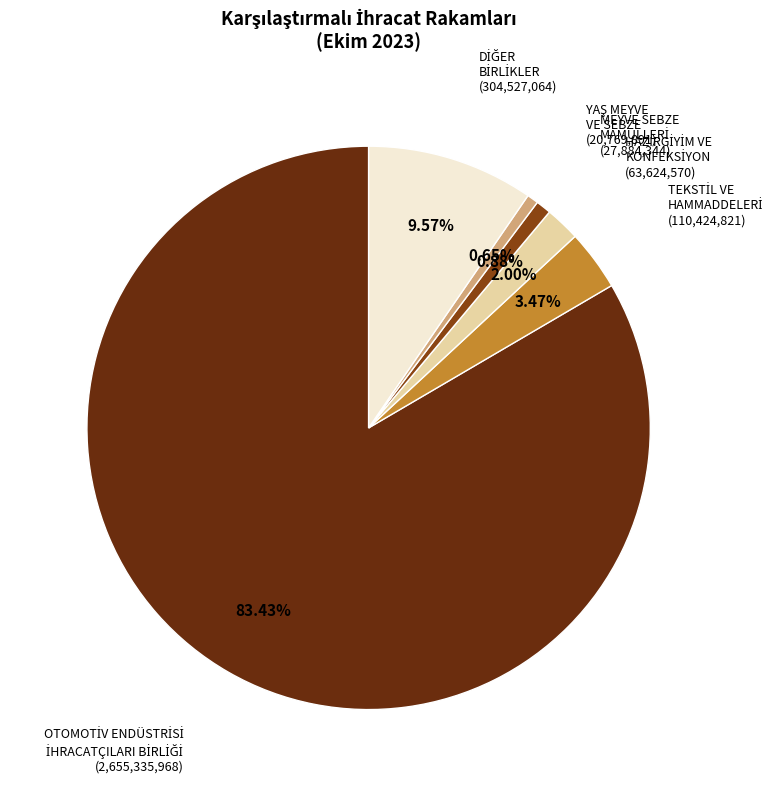

Does any single category account for the majority?

Yes